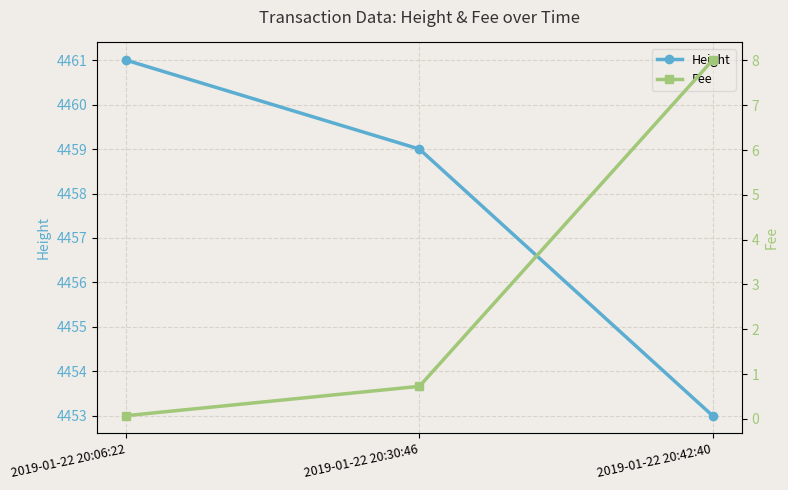

What is the average value of the Fee series?

2.9